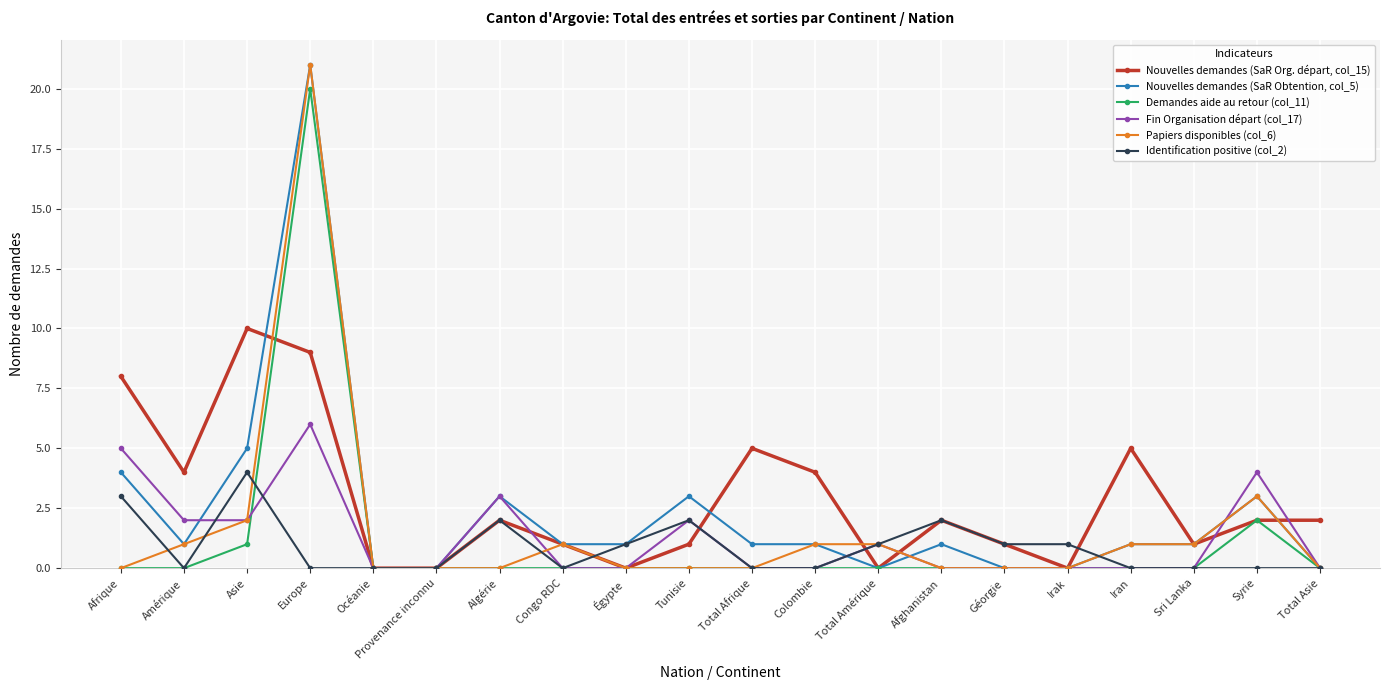

What is the label of the 7th point from the right?

Afghanistan